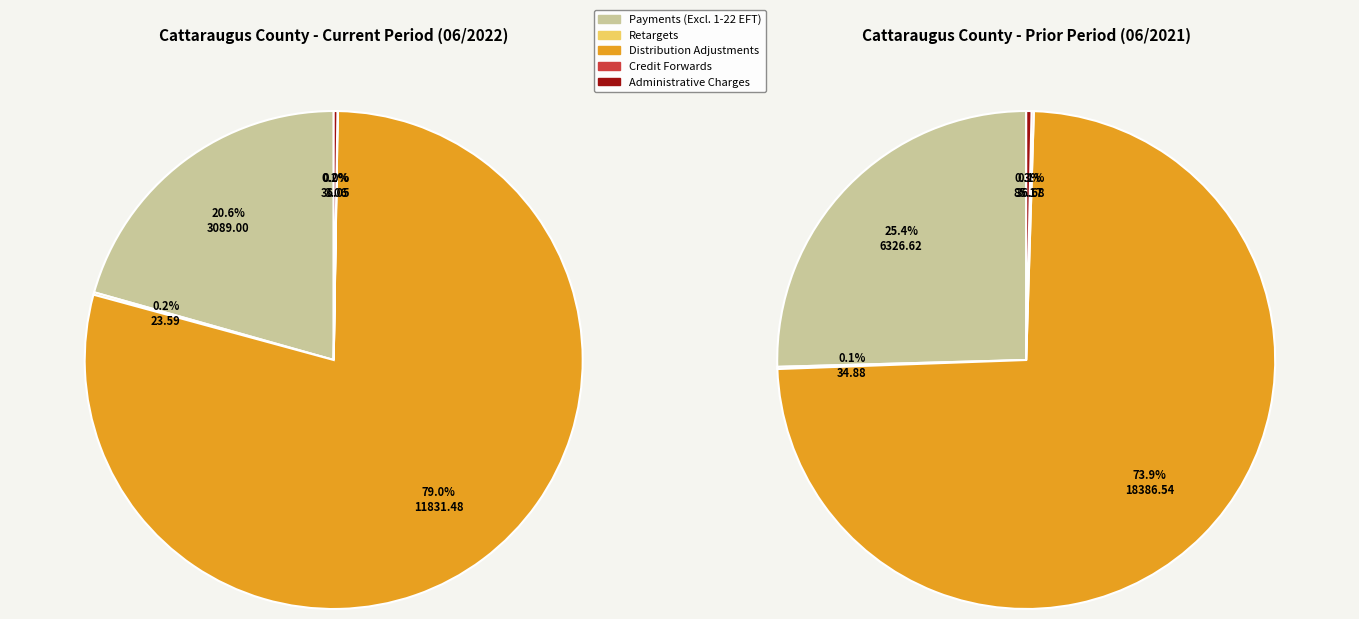

How many slices are in this pie chart?

5